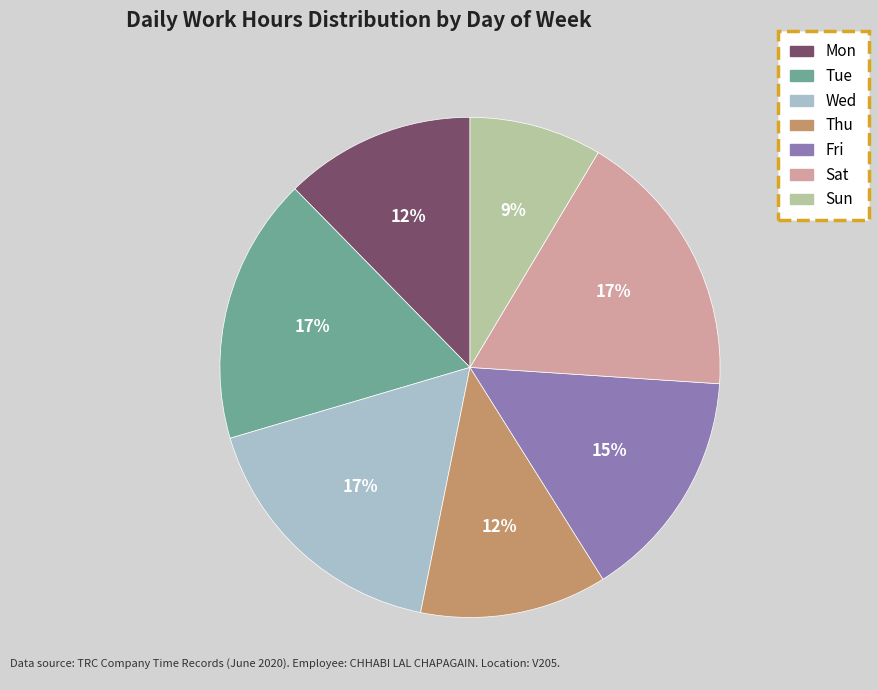

Combined, do Tue and Fri account for over 50%?

No